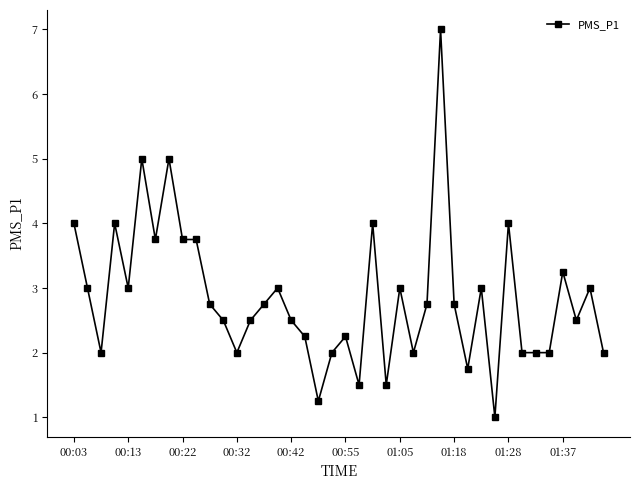

What is the maximum value shown in the chart?

7.0